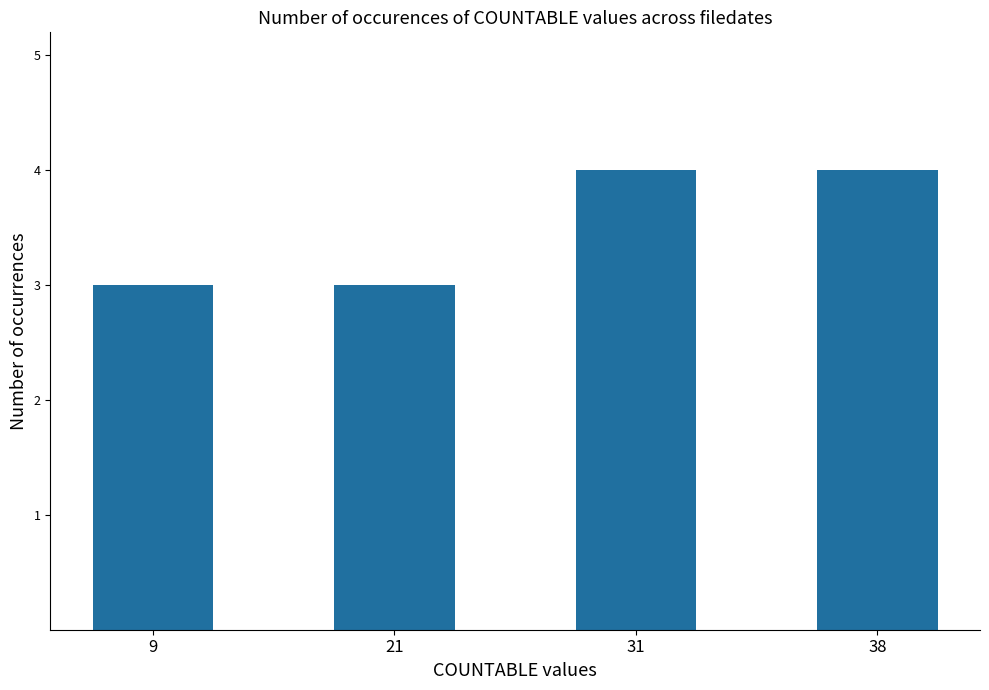

How many categories are shown in the chart?

4